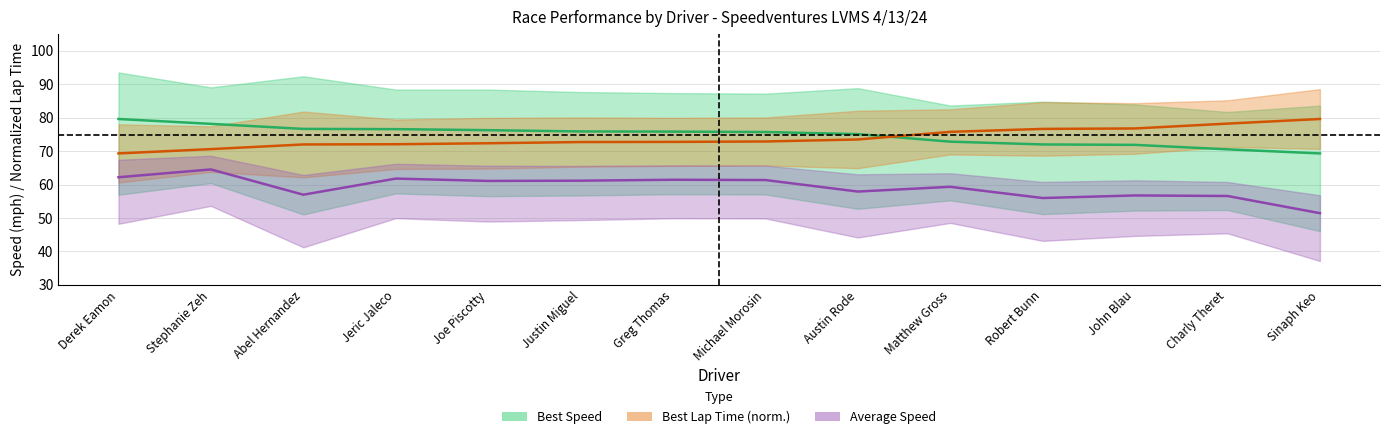

What is the total value across all series at Justin Miguel?

209.8